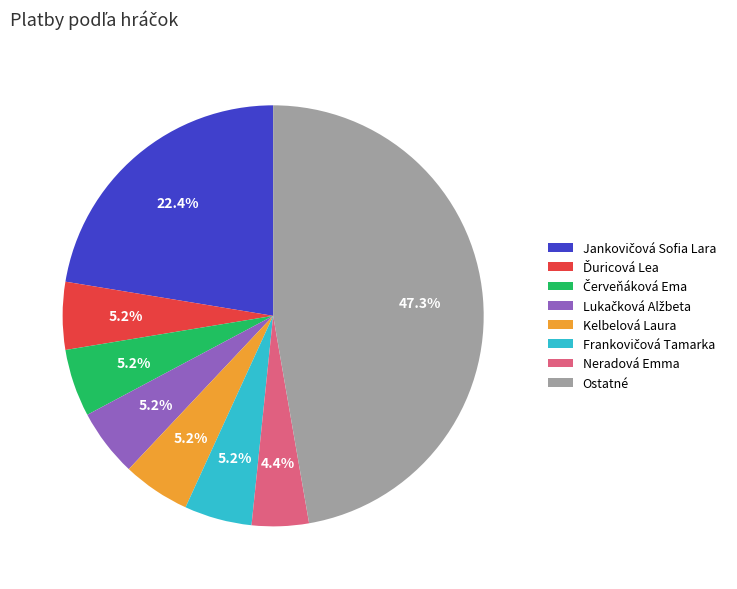

What is the largest slice in the pie chart?

Ostatné